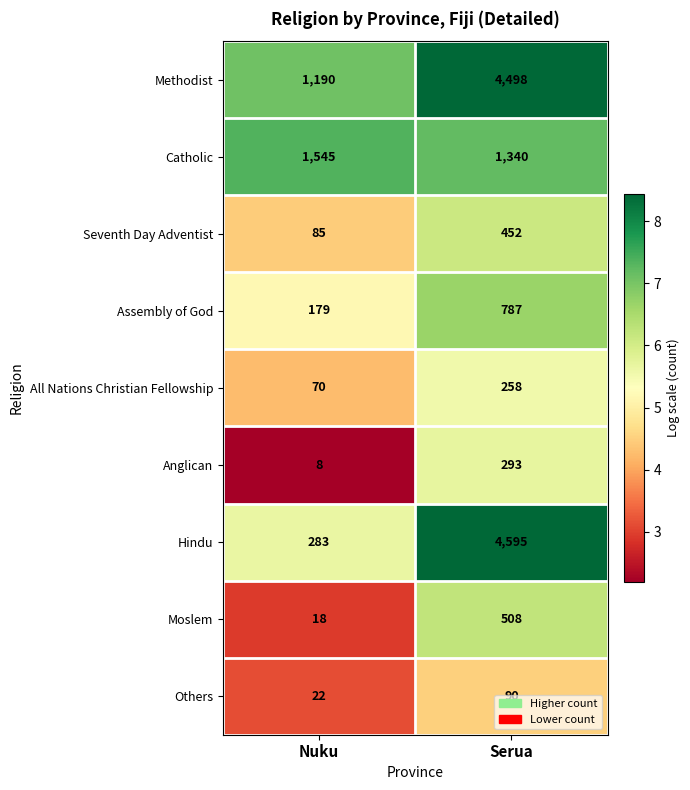

Which label corresponds to the smallest value in the chart?

Nuku